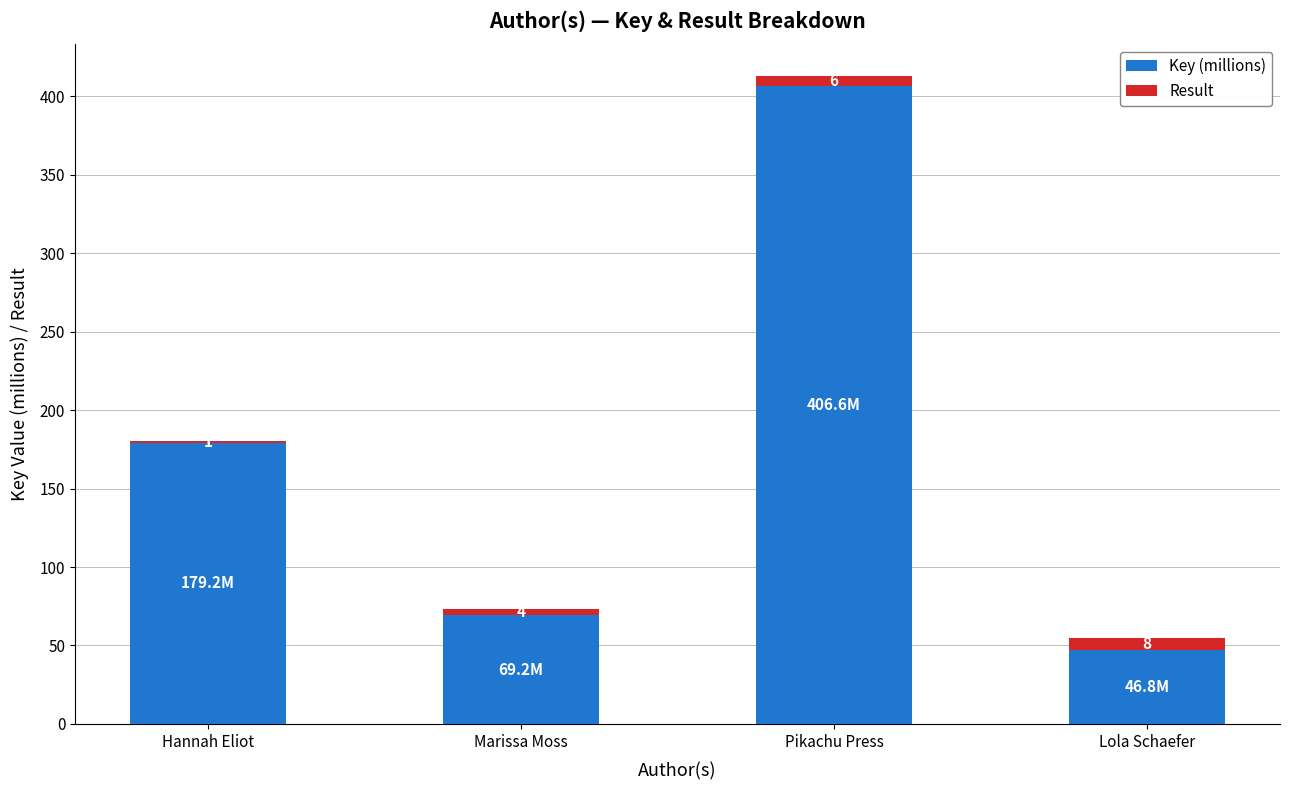

The Key (millions) series shows 179.2 at Hannah Eliot. True or false?

True